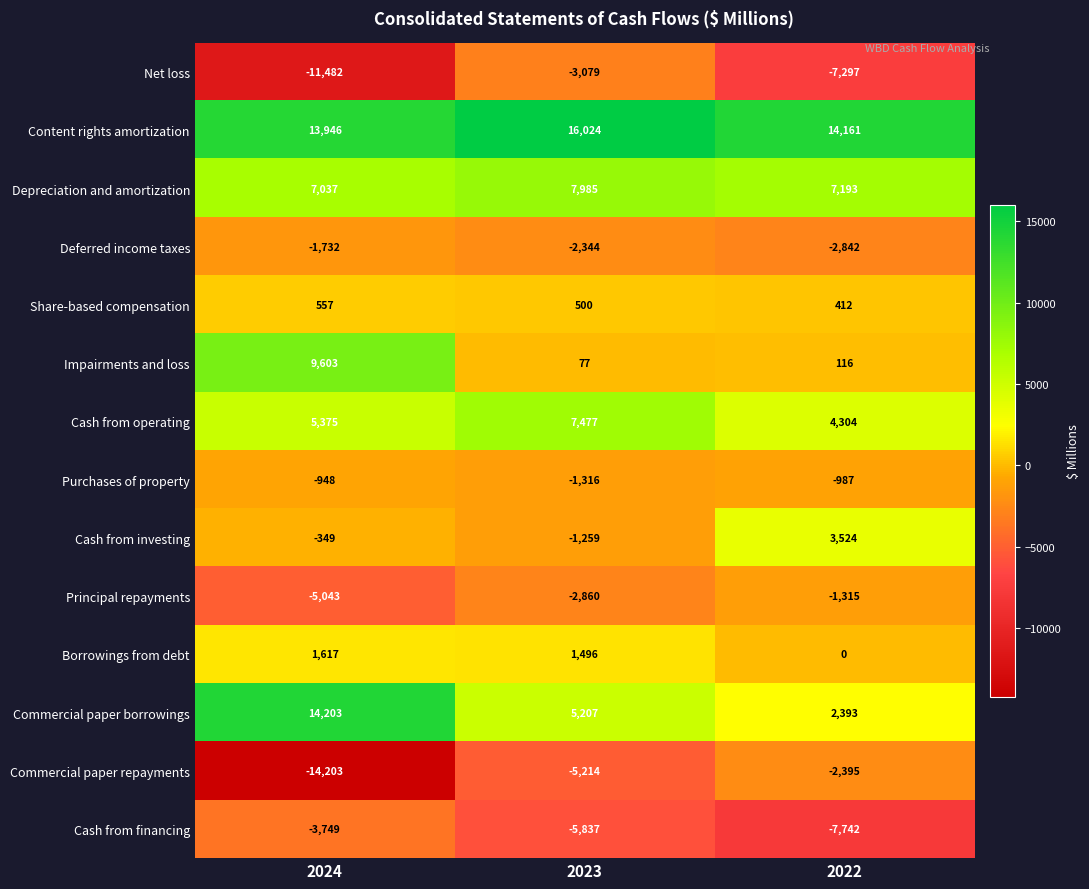

What is the difference between the highest and lowest values at 2022?

21903